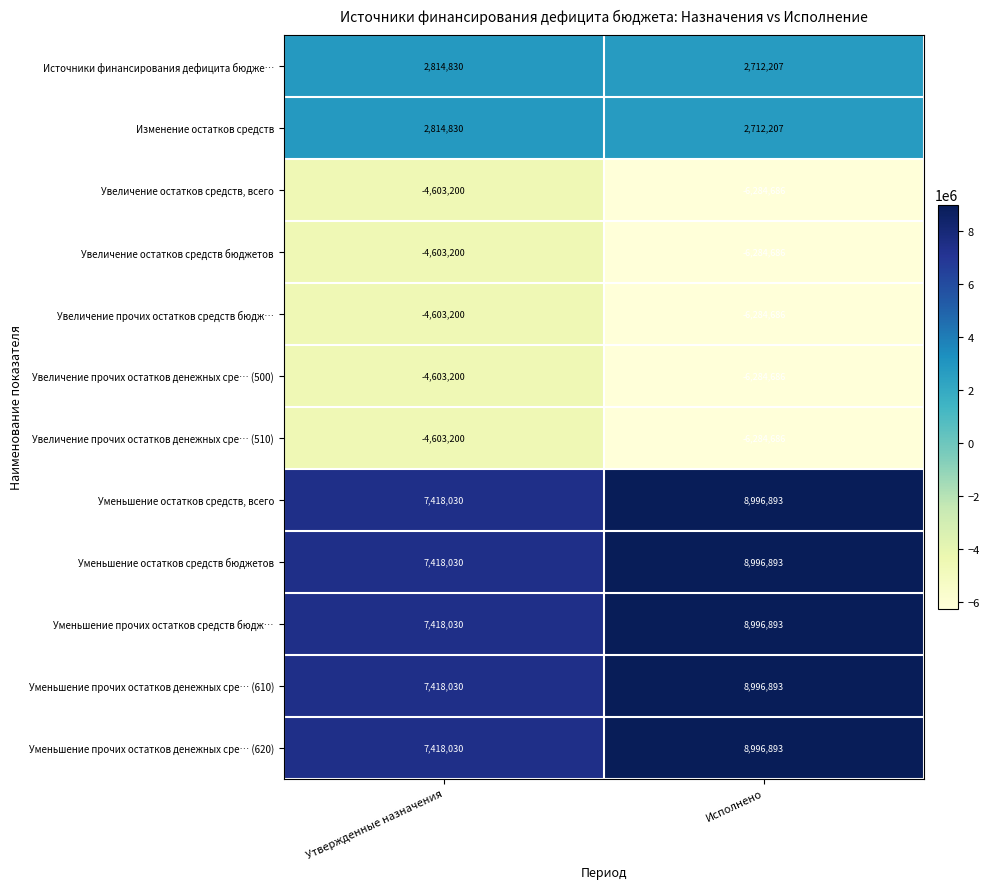

At which category is the sum across all series the highest?

Утвержденные назначения